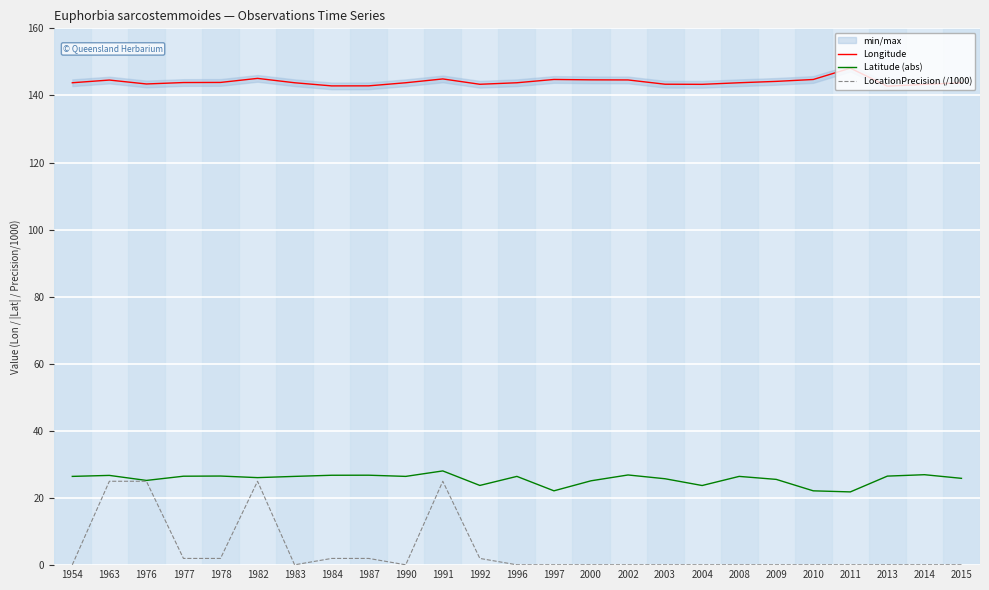

What is the value of the LocationPrecision (/1000) point at the 17th from the left?

0.1